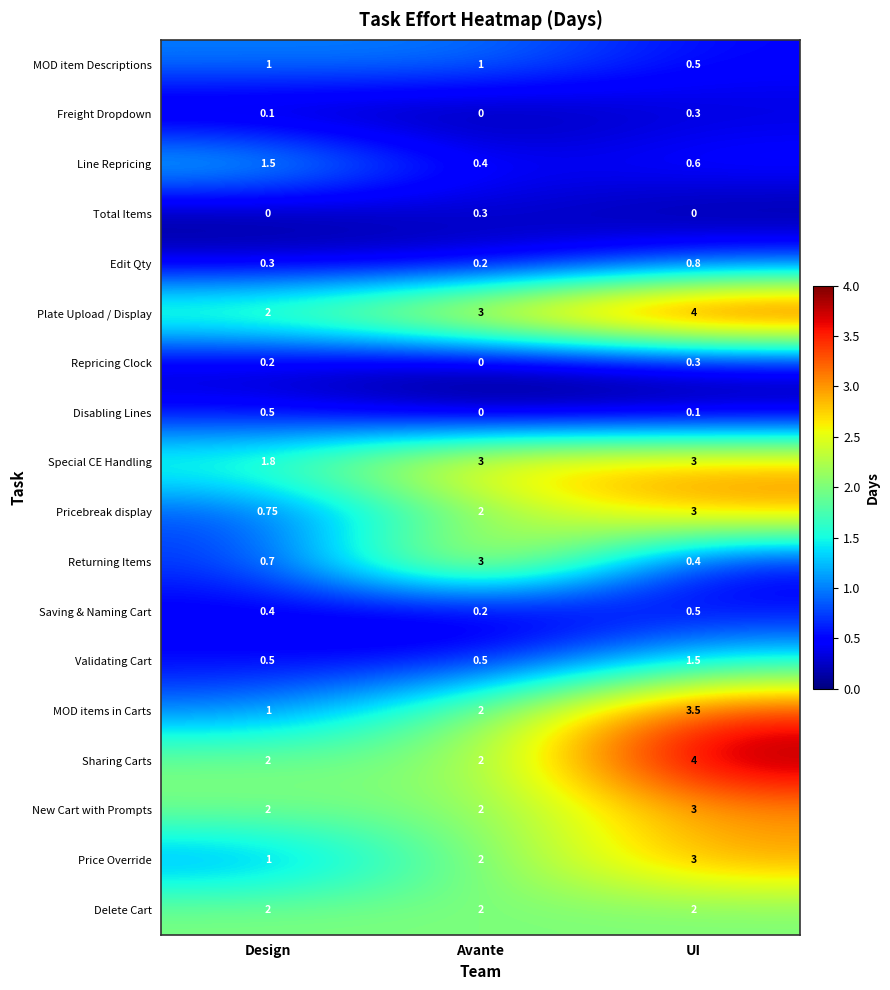

List the labels in order of Returning Items value, largest first.

Avante, Design, UI